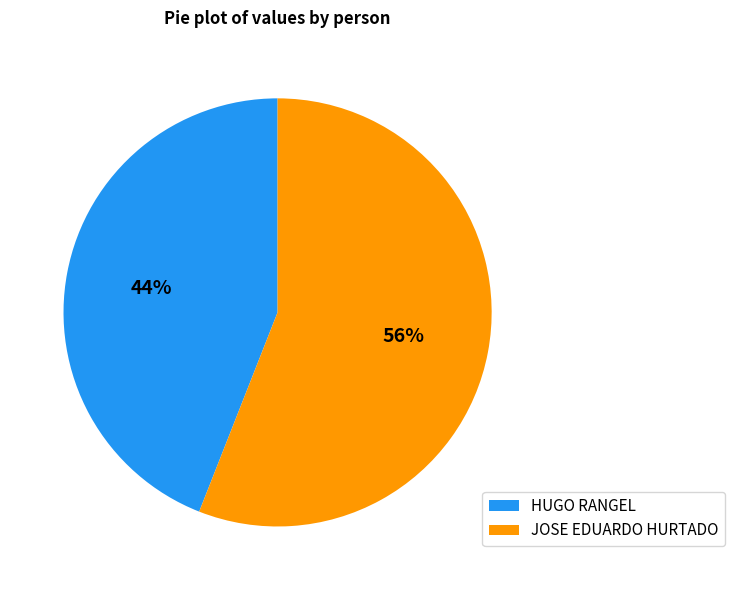

To the nearest percent, what is the average slice percentage?

50%